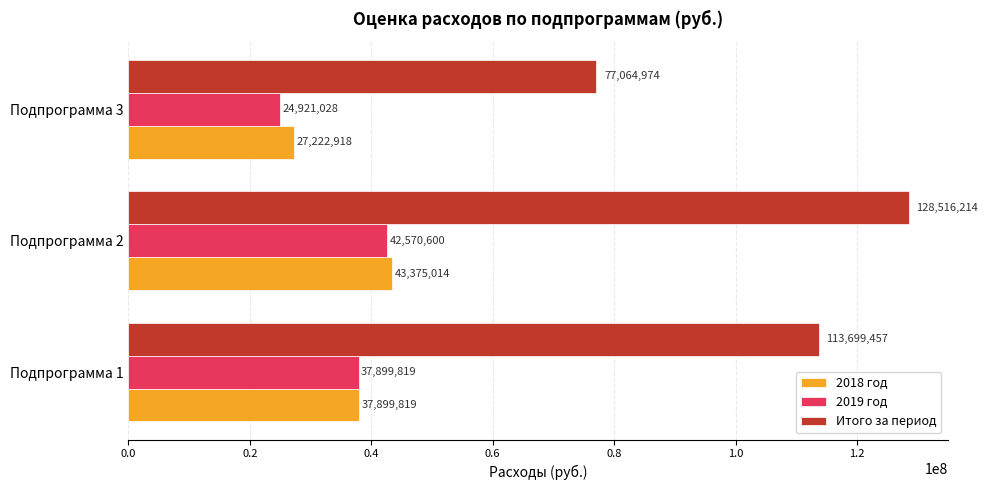

At which category does the chart reach its peak across all series?

Подпрограмма 2